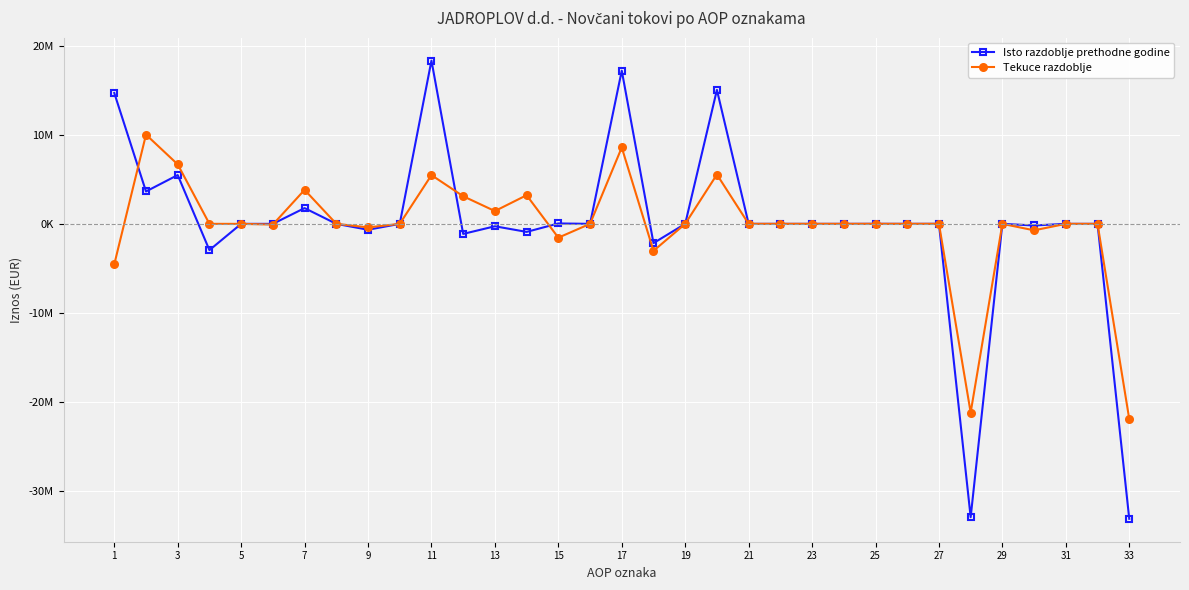

List the series in order of their overall mean, lowest first.

Tekuce razdoblje, Isto razdoblje prethodne godine